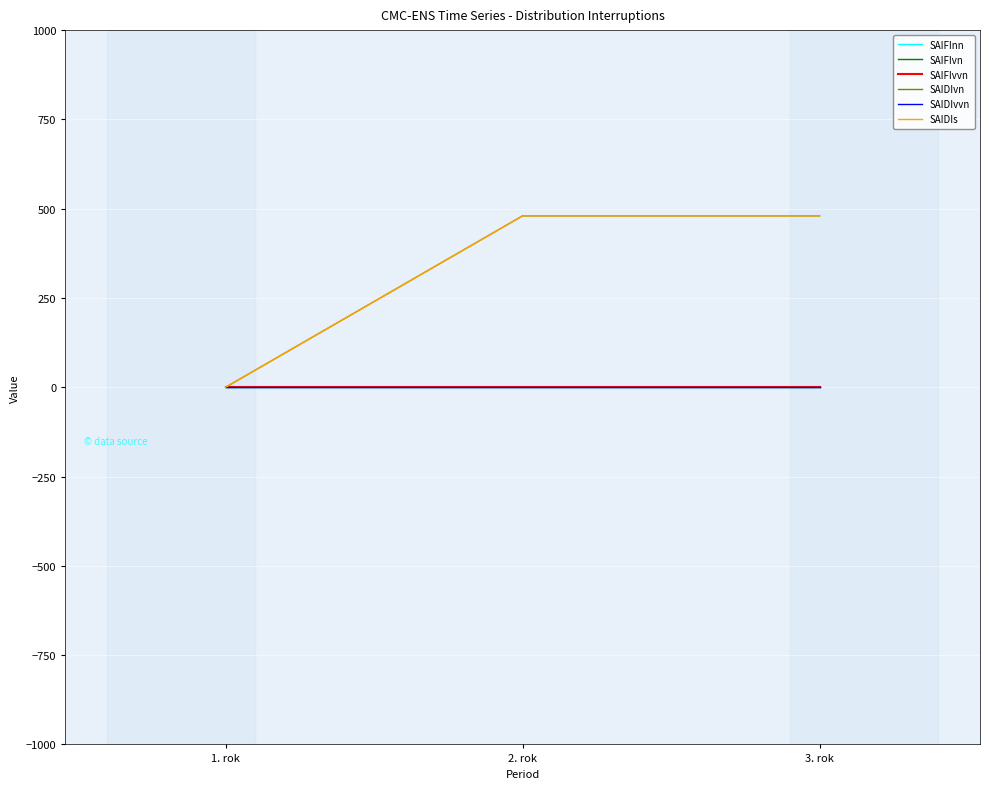

Does the chart display data point markers on the line(s)?

No